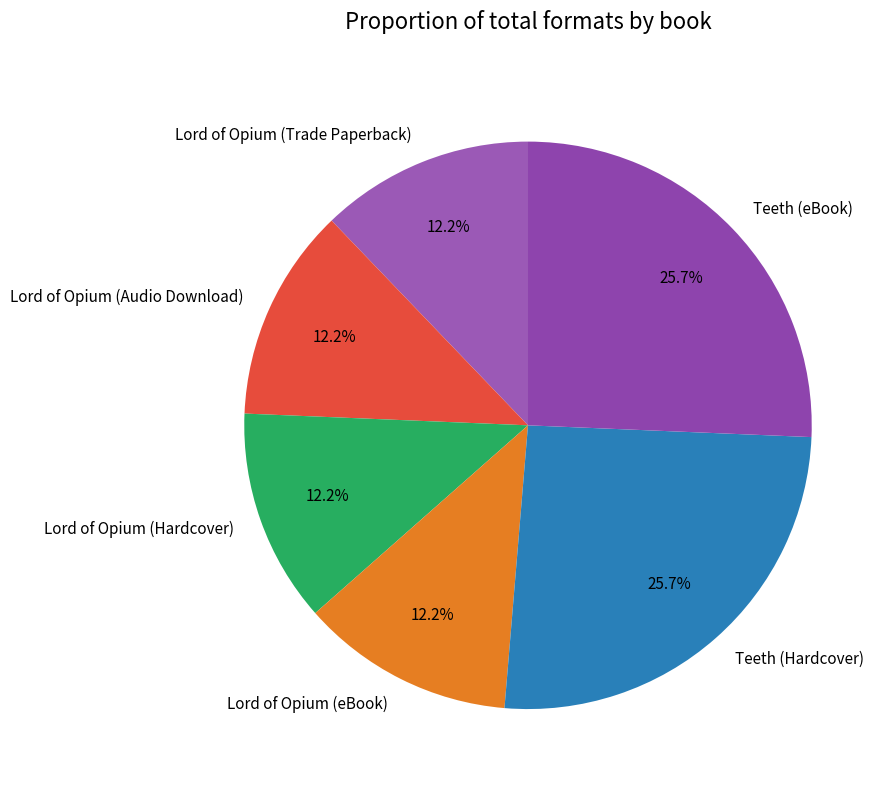

True or false: Lord of Opium (Audio Download) accounts for 12% of the total.

True